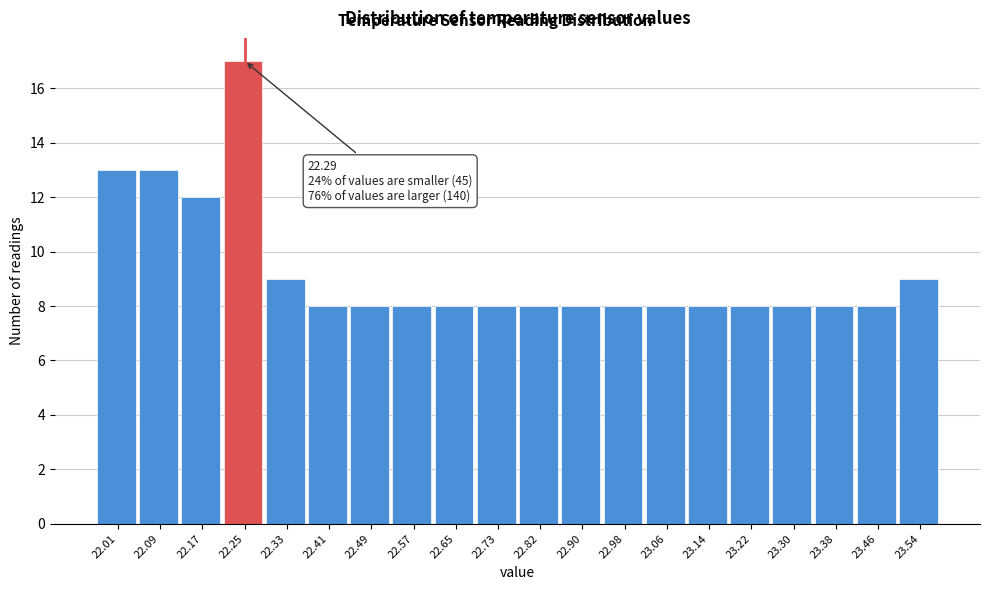

Reading right to left, list all the values displayed in this chart.

9	8	8	8	8	8	8	8	8	8	8	8	8	8	8	9	17	12	13	13